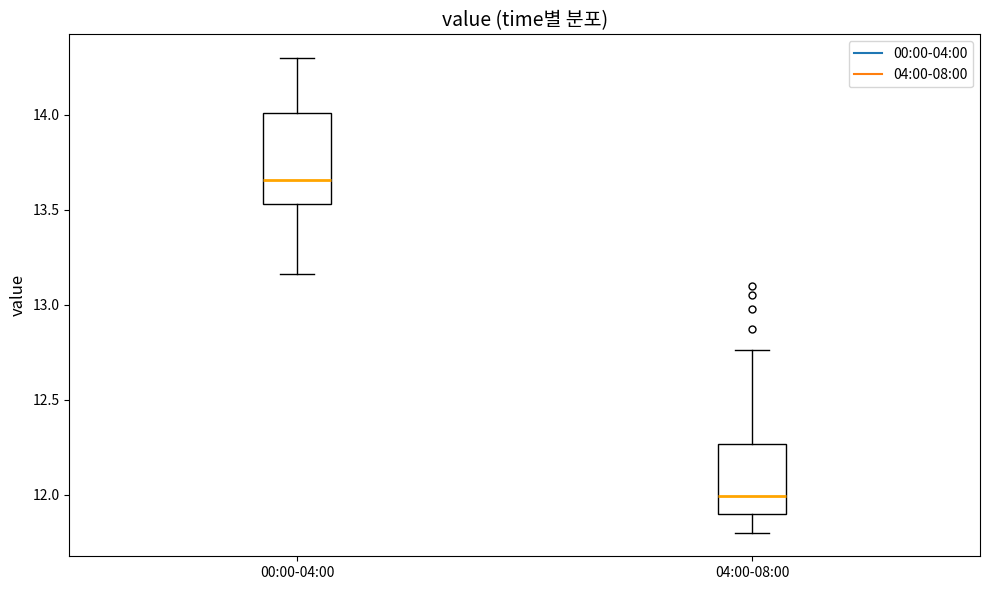

Comparing the boxes themselves (not the whiskers), which one is the tallest?

00:00-04:00